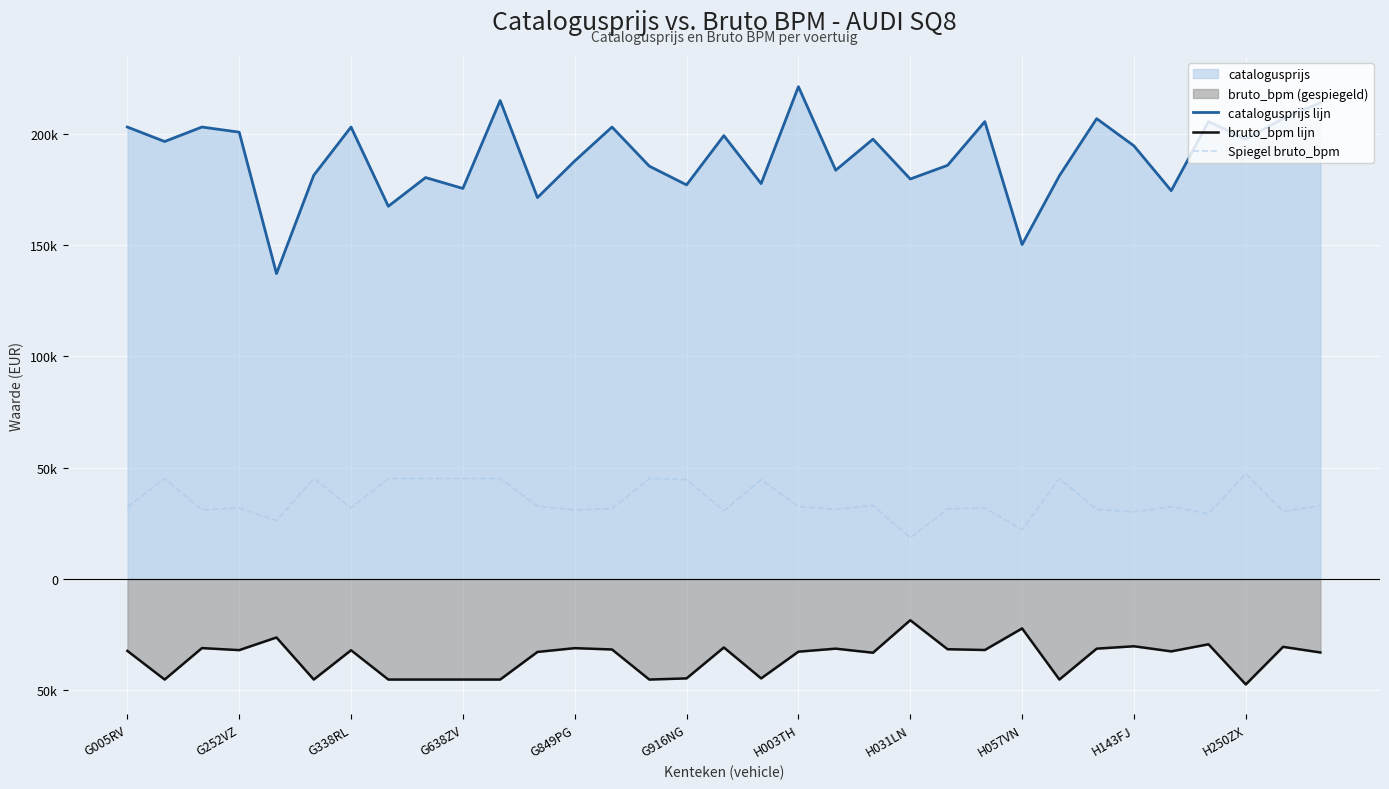

Rank the series by their average value, from lowest to highest.

bruto_bpm lijn, Spiegel bruto_bpm, catalogusprijs lijn